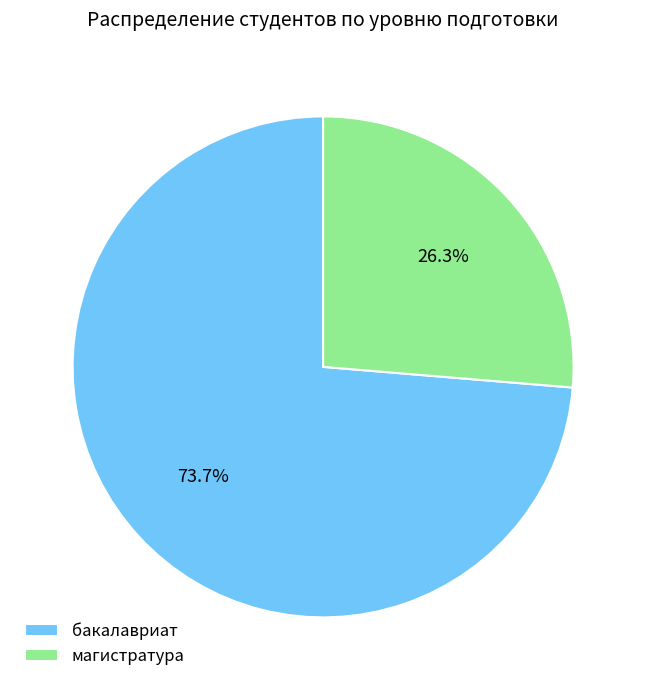

Does магистратура represent more than half of the total?

No